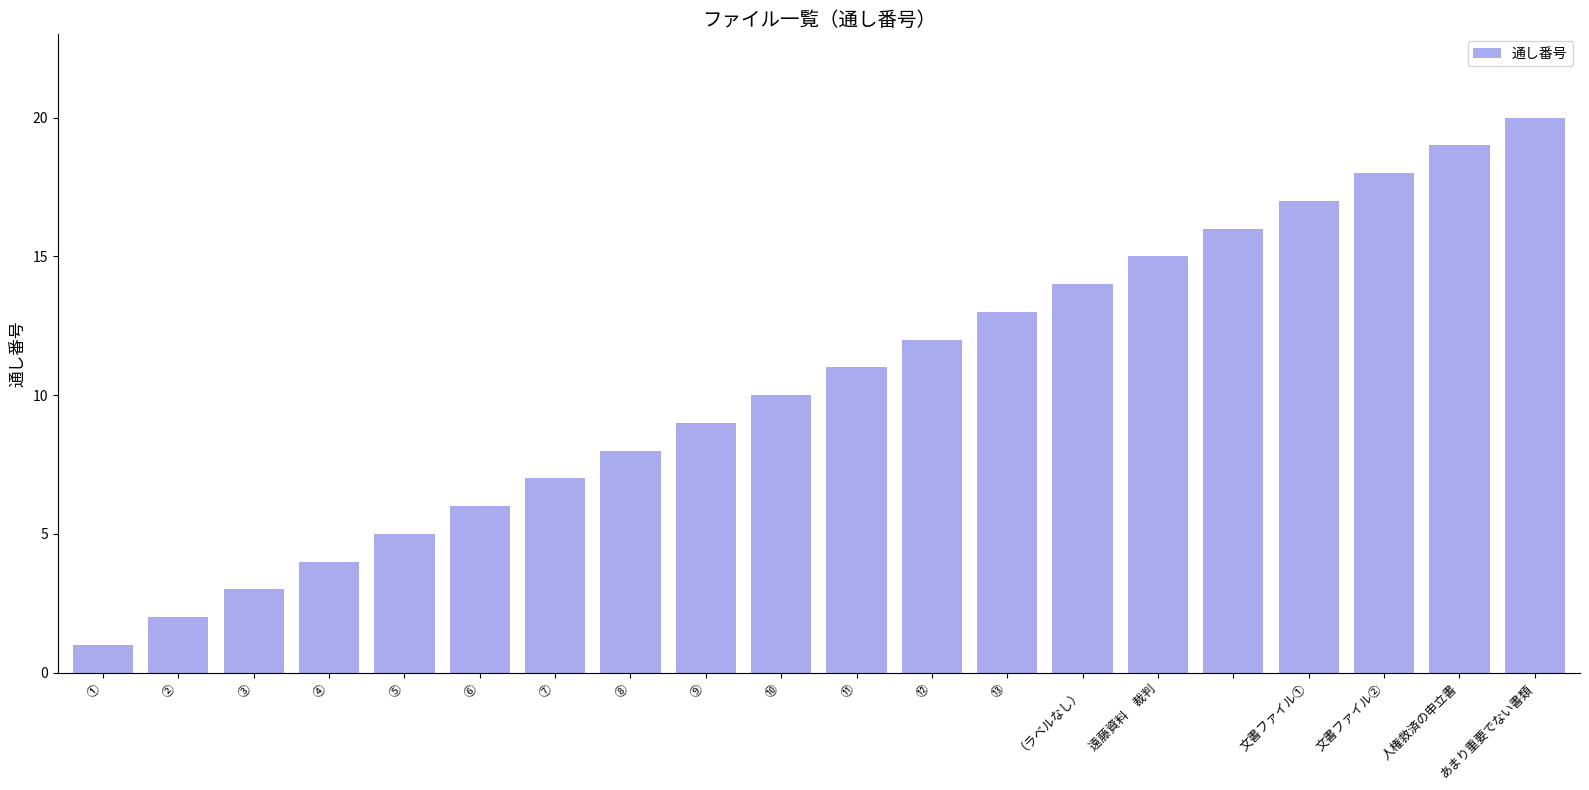

What is the sum of all values?

210